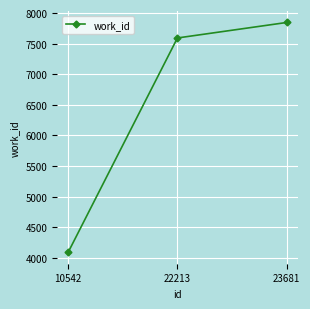

List the labels in order of value, smallest first.

10542, 22213, 23681